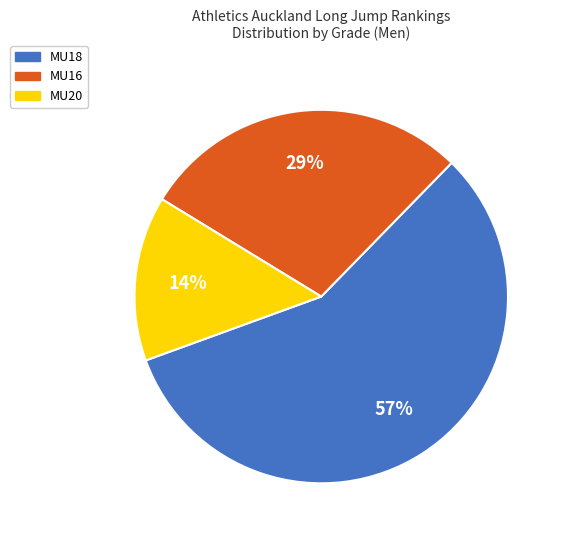

To the nearest percent, what percentage of the pie is MU16?

29%